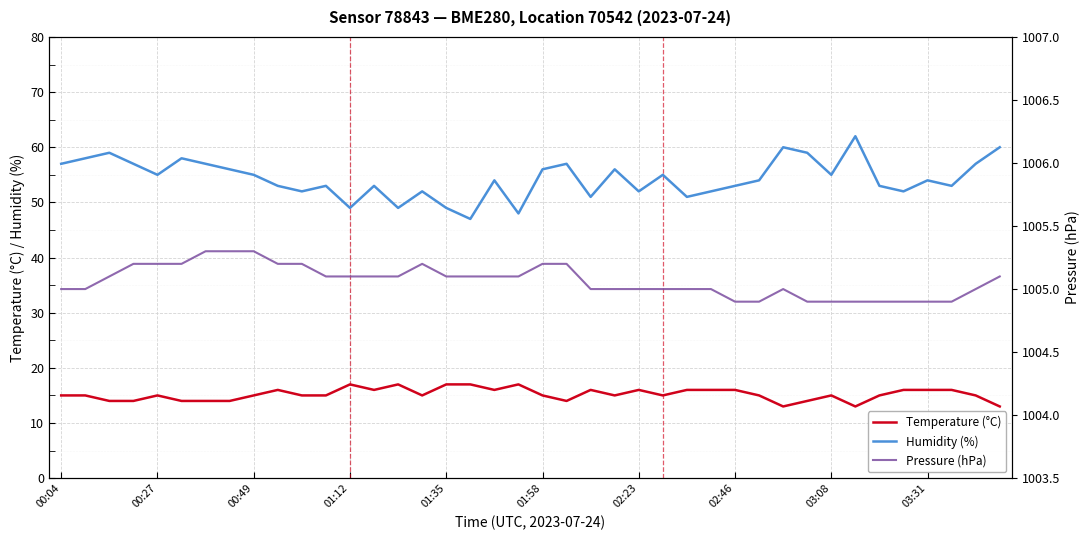

True or false: Temperature (°C) and Humidity (%) cross at least once.

False